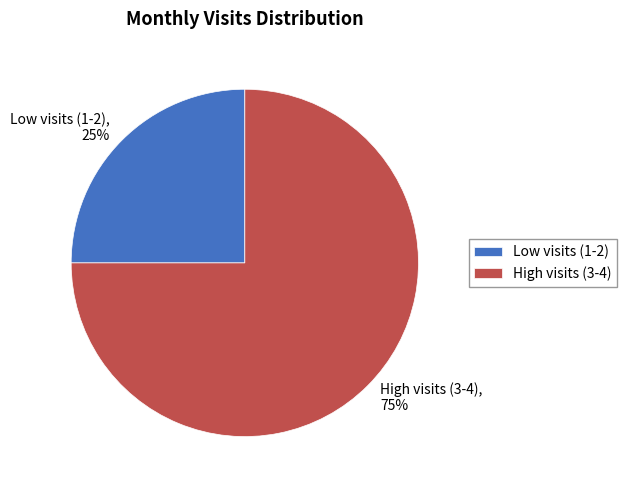

To the nearest percent, what is the average slice percentage?

50%